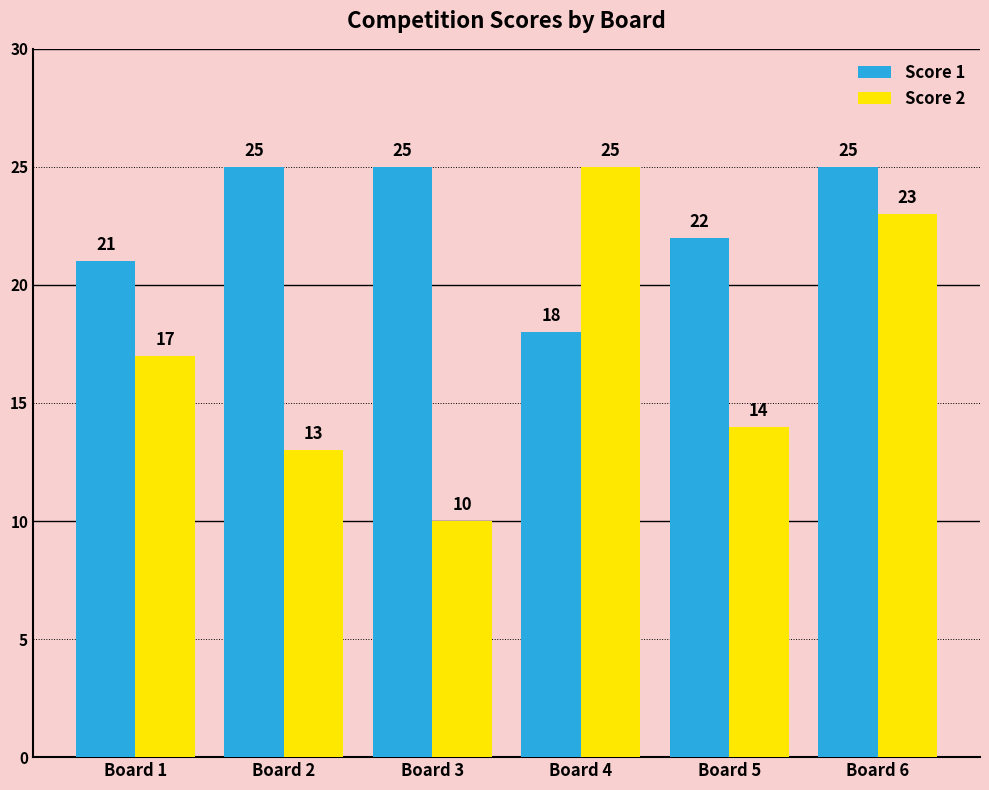

Is the value of Score 2 at Board 6 greater than the value of Score 1 at Board 4?

Yes